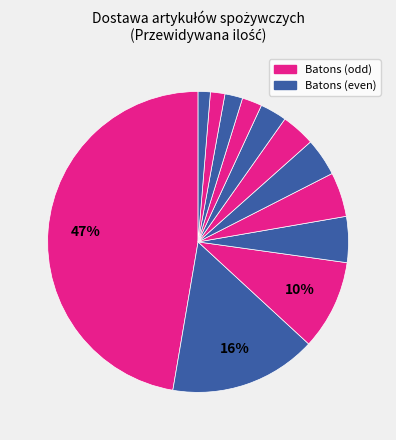

How many slices are in this pie chart?

12